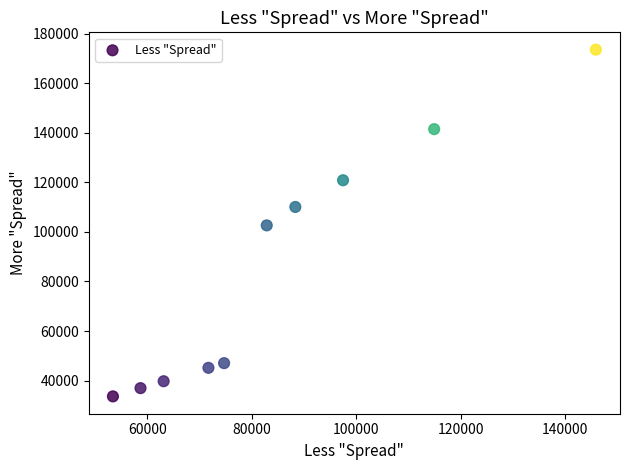

What is the average X value?

85104.9